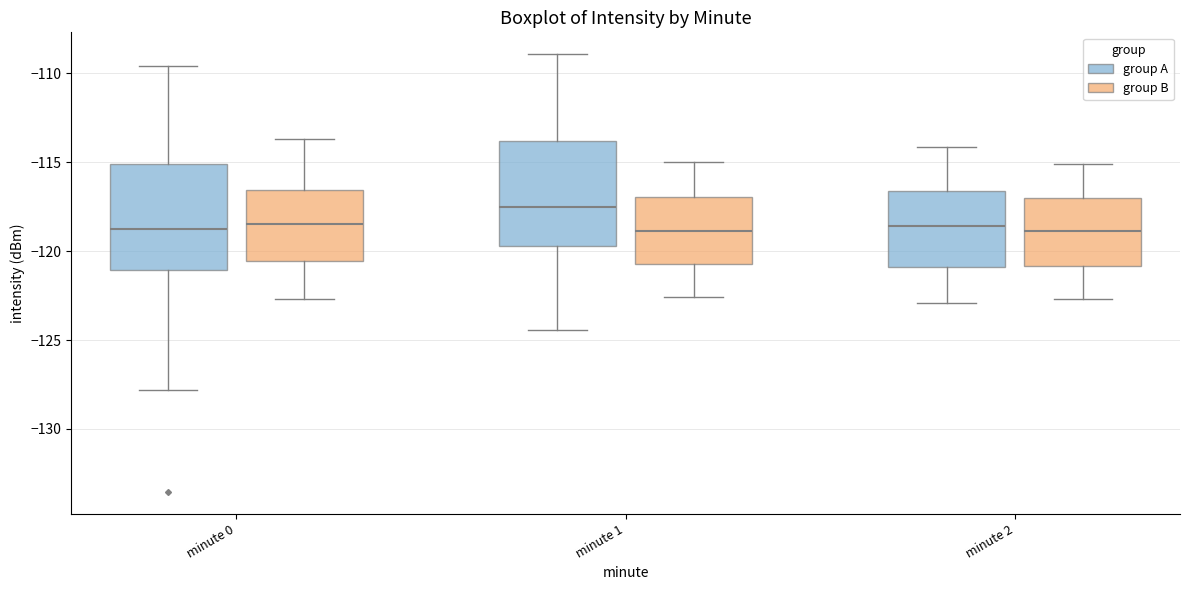

Reading left to right, read every box against the y-axis: the position of its median line, the range the box covers, and the ends of its whiskers. The values are not printed on the chart, so give them approximately, as read against the axis.

minute 0 (group A): median -118.5, box -121.0 to -115.0, whiskers -128.0 to -109.5
minute 0 (group B): median -118.5, box -120.5 to -116.5, whiskers -122.5 to -113.5
minute 1 (group A): median -117.5, box -119.5 to -114.0, whiskers -124.5 to -109.0
minute 1 (group B): median -119.0, box -120.5 to -117.0, whiskers -122.5 to -115.0
minute 2 (group A): median -118.5, box -121.0 to -116.5, whiskers -123.0 to -114.0
minute 2 (group B): median -119.0, box -121.0 to -117.0, whiskers -122.5 to -115.0